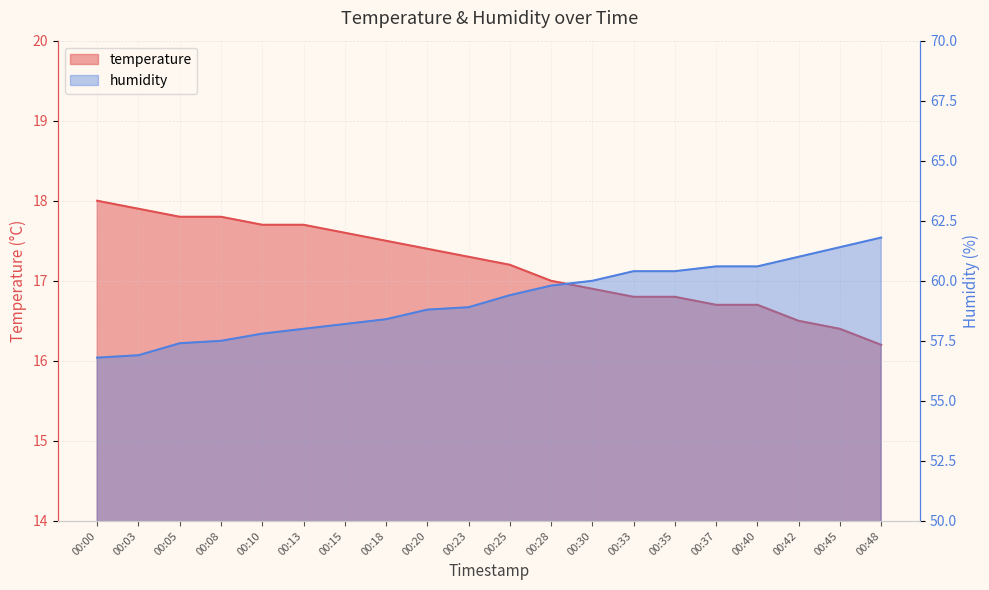

What is the spread (max minus min) of values at 00:25?

42.2